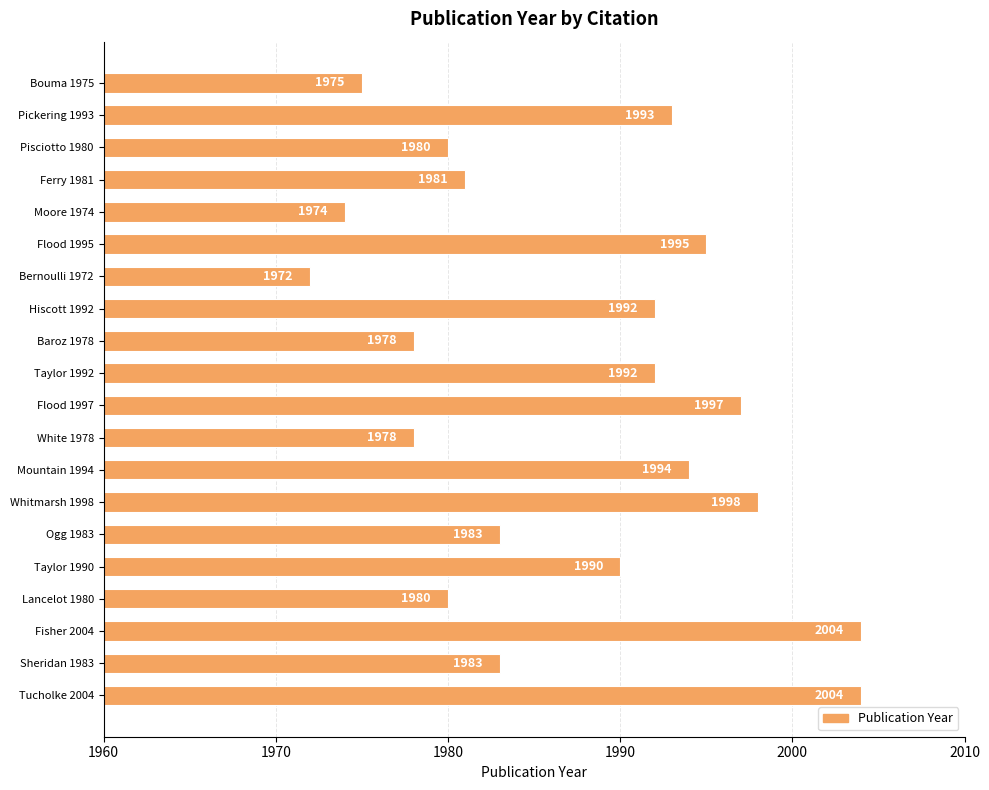

How many values are below 1990?

10